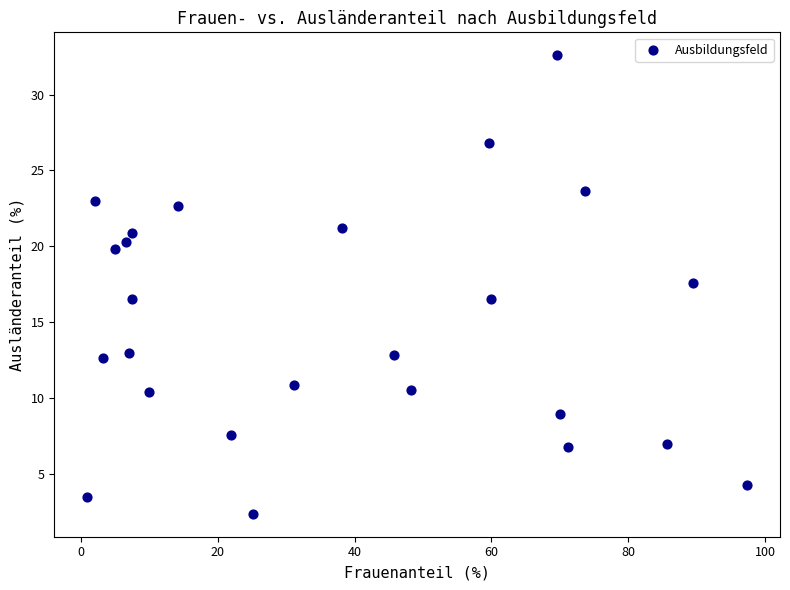

What is the range of X values (max minus min)?

96.4